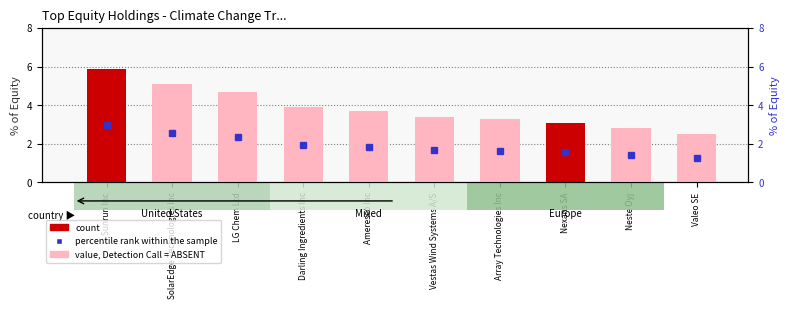

Reading left to right, list all the values displayed in this chart.

Sunrun Inc=5.9	SolarEdge Technologies Inc=5.1	LG Chem Ltd=4.7	Darling Ingredients Inc=3.9	Ameresco Inc=3.7	Vestas Wind Systems A/S=3.4	Array Technologies Inc=3.3	Nexans SA=3.1	Neste Oyj=2.8	Valeo SE=2.5